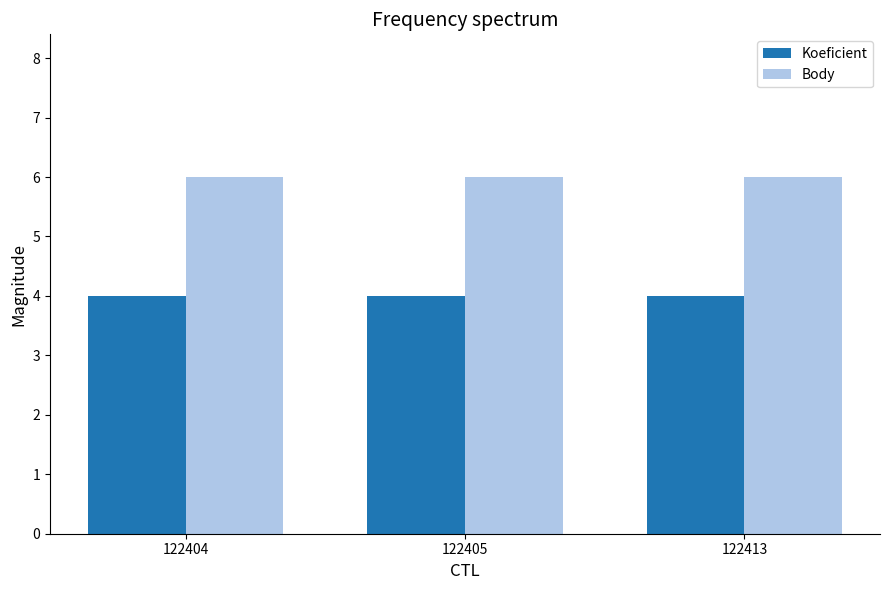

What is the smallest value displayed?

4